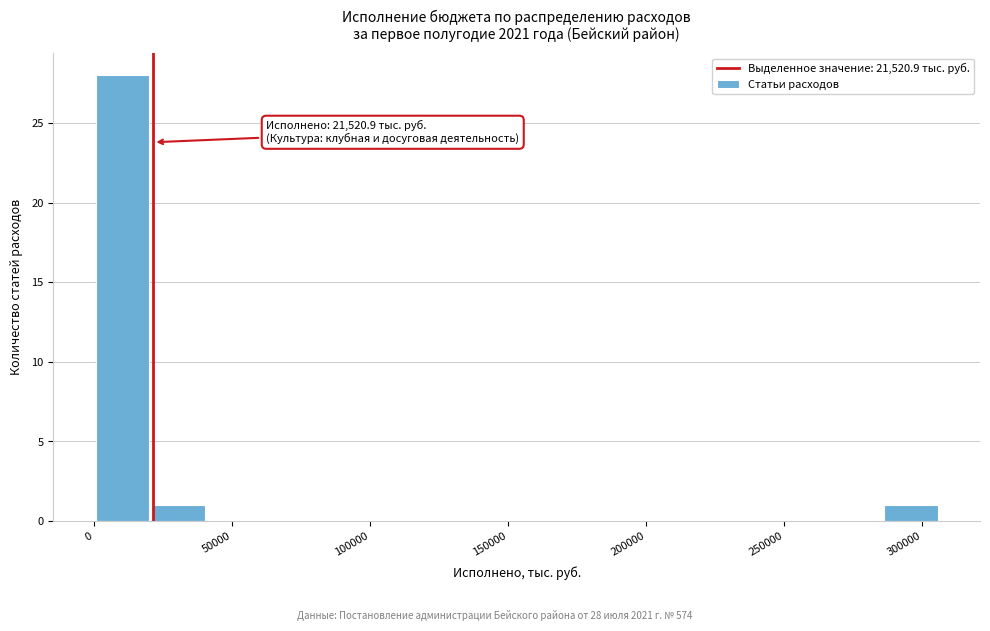

Which range on the x-axis has the tallest bar?

0 to 20000